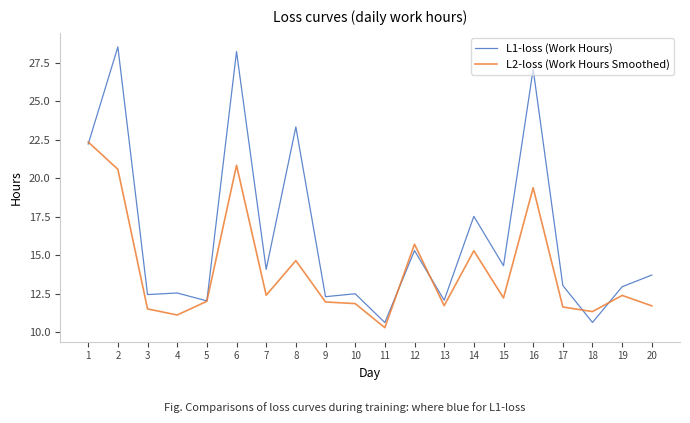

How many distinct data groups are displayed?

2